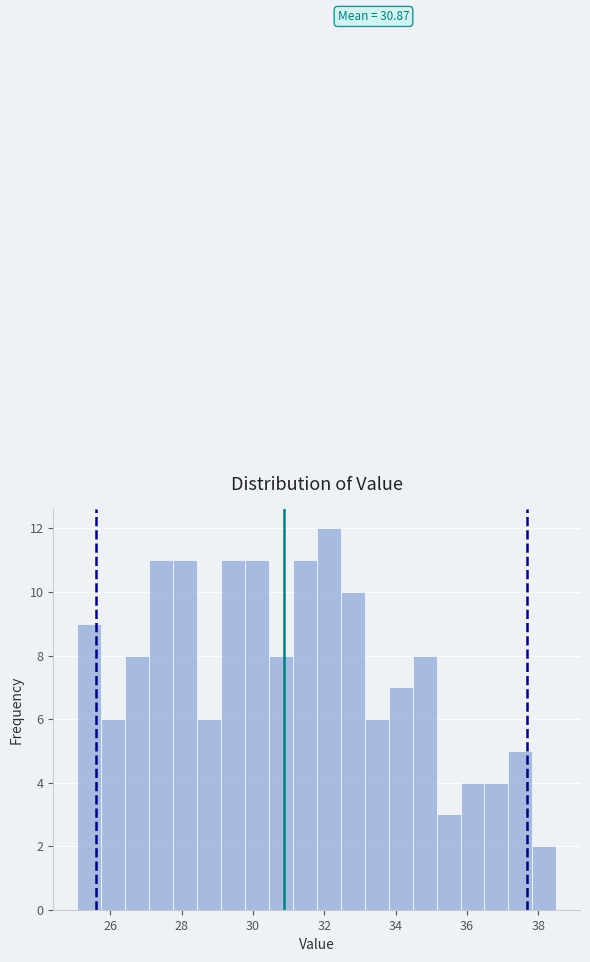

Read against the x-axis, roughly where is the centre of the tallest bar?

32.2